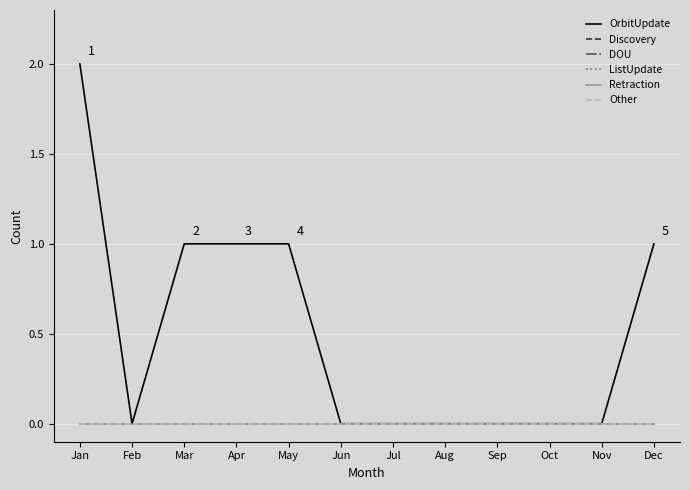

Does the chart have visible grid lines?

Yes